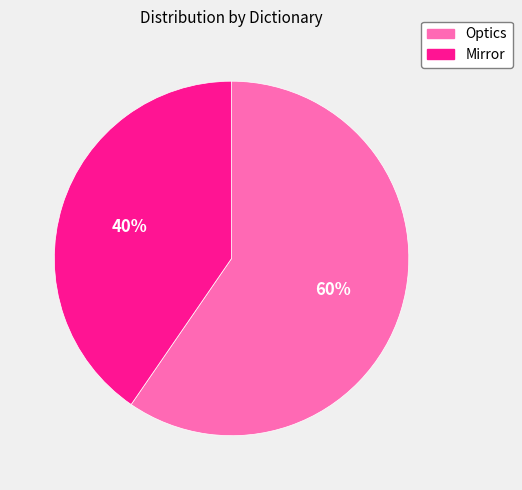

Rank the categories by value from highest to lowest.

Optics, Mirror